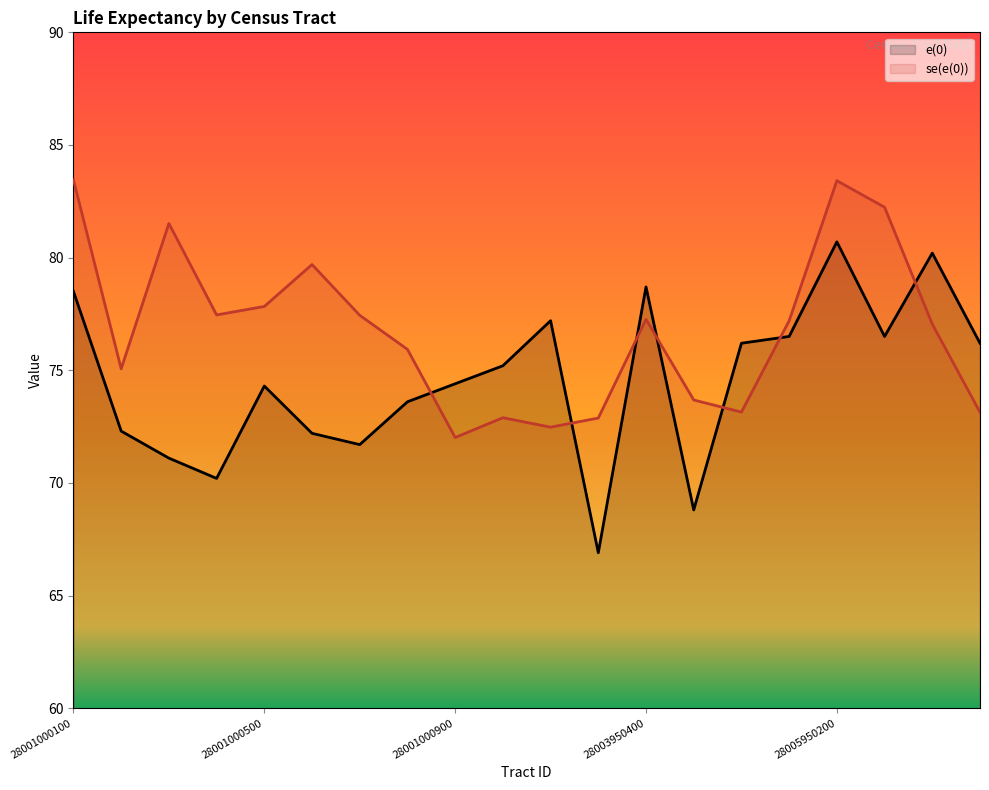

How many interior local valleys does the e(0) series have?

5